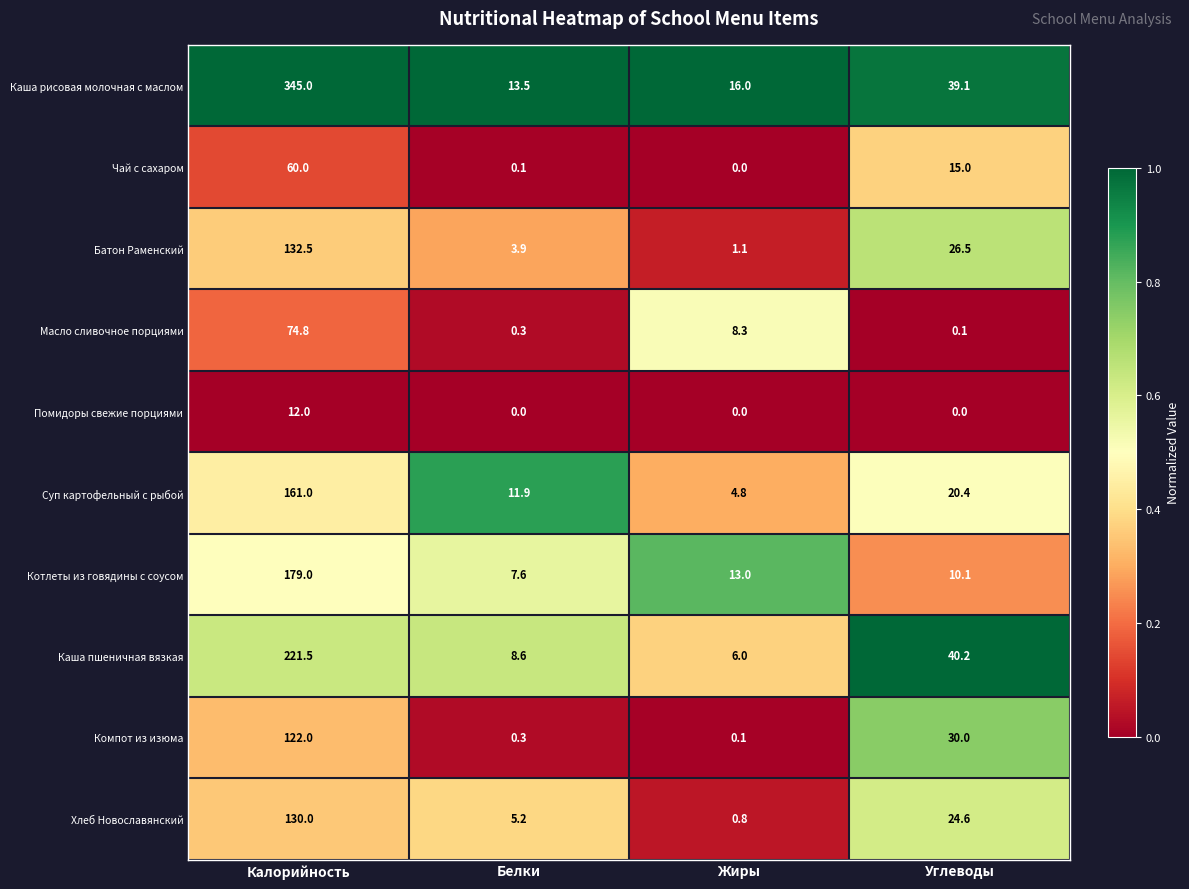

What is the sum of all Каша рисовая молочная с маслом values?

413.6